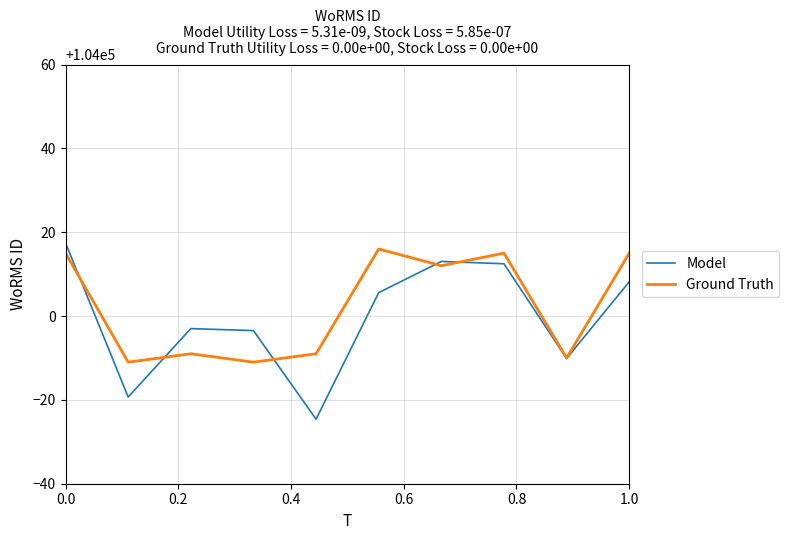

What is the maximum value for Ground Truth?

104016.0